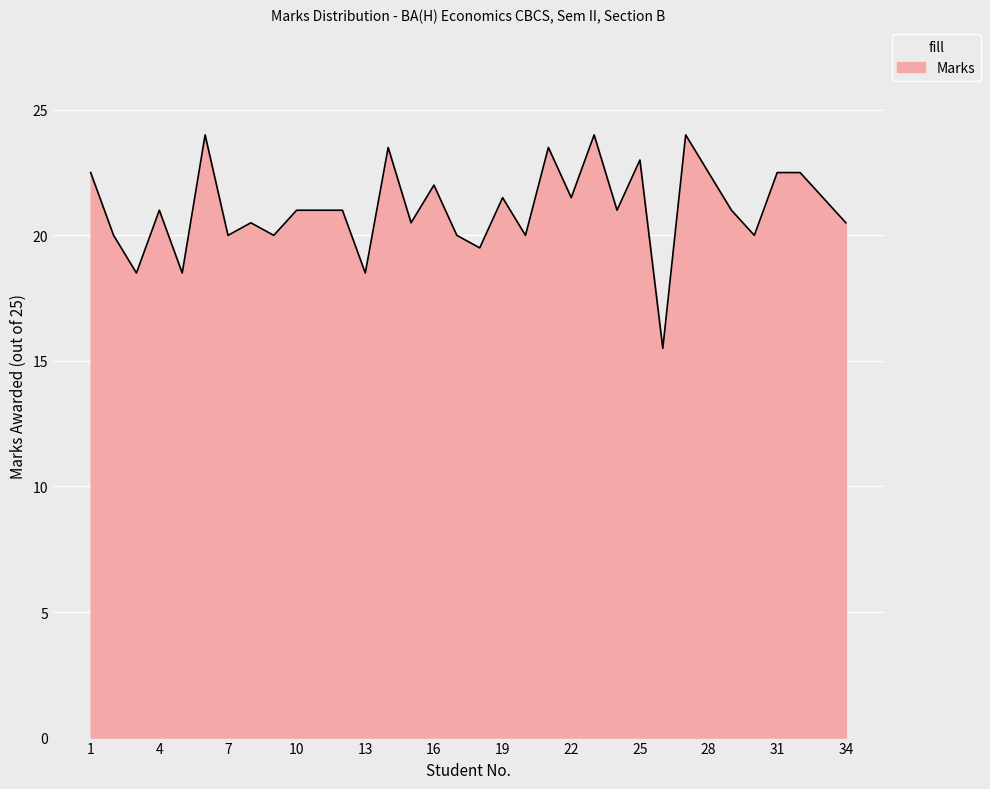

What is the difference between the maximum and minimum values?

8.5